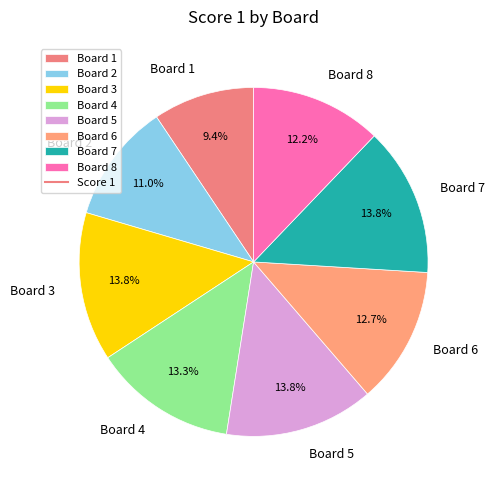

To the nearest percent, what portion does Board 8 represent?

12%